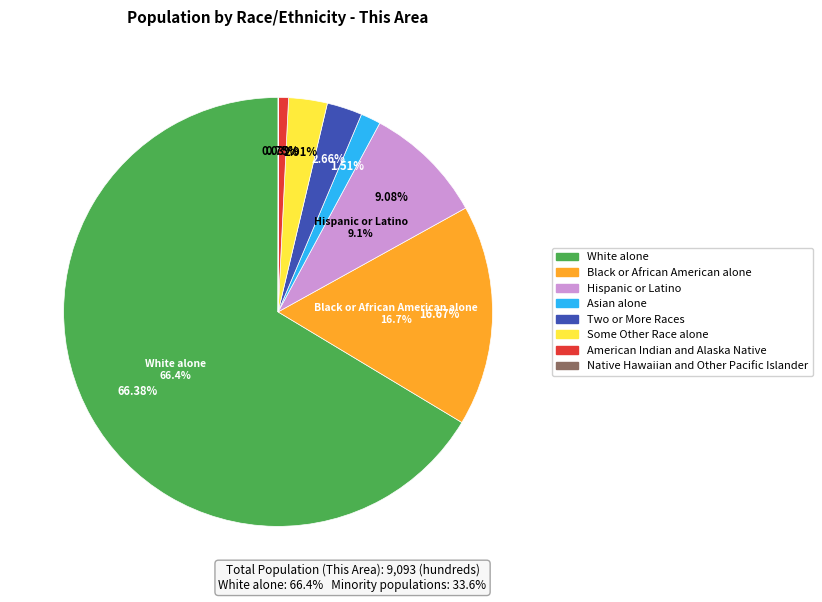

Is there any slice that represents more than half of the pie?

Yes